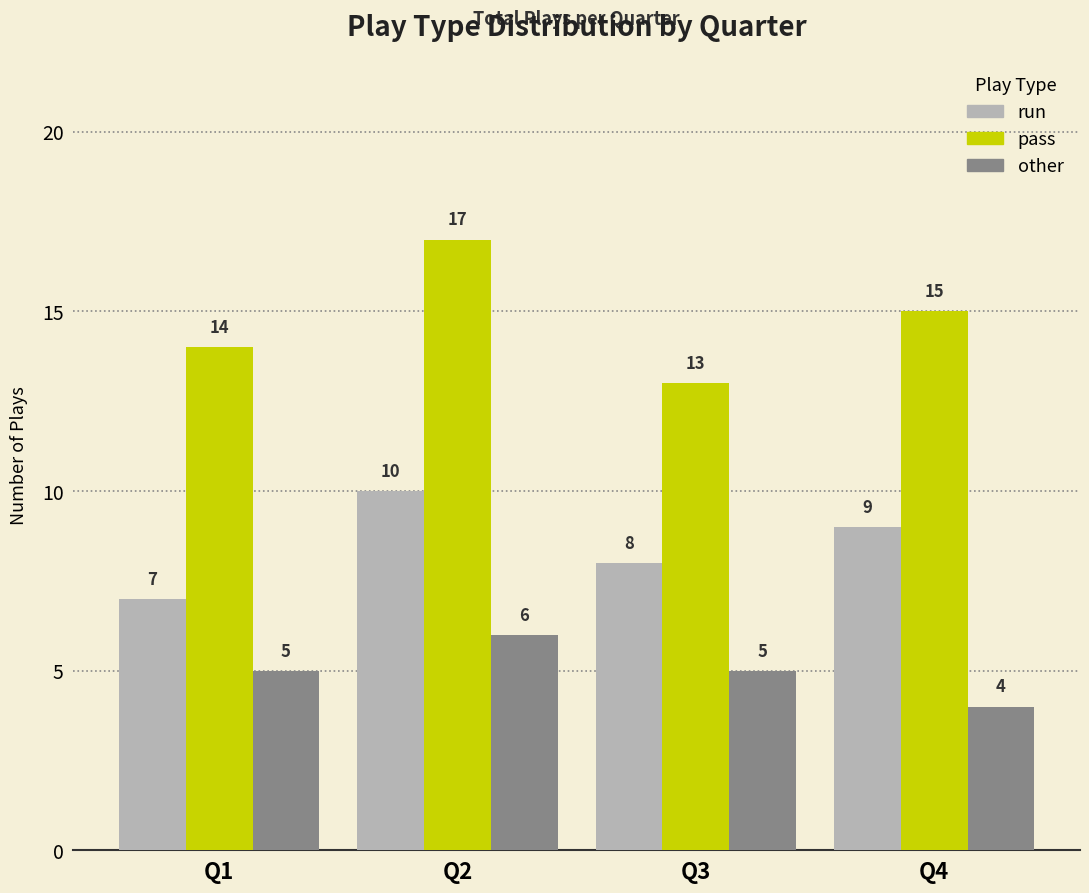

What is the sum of all run values?

34